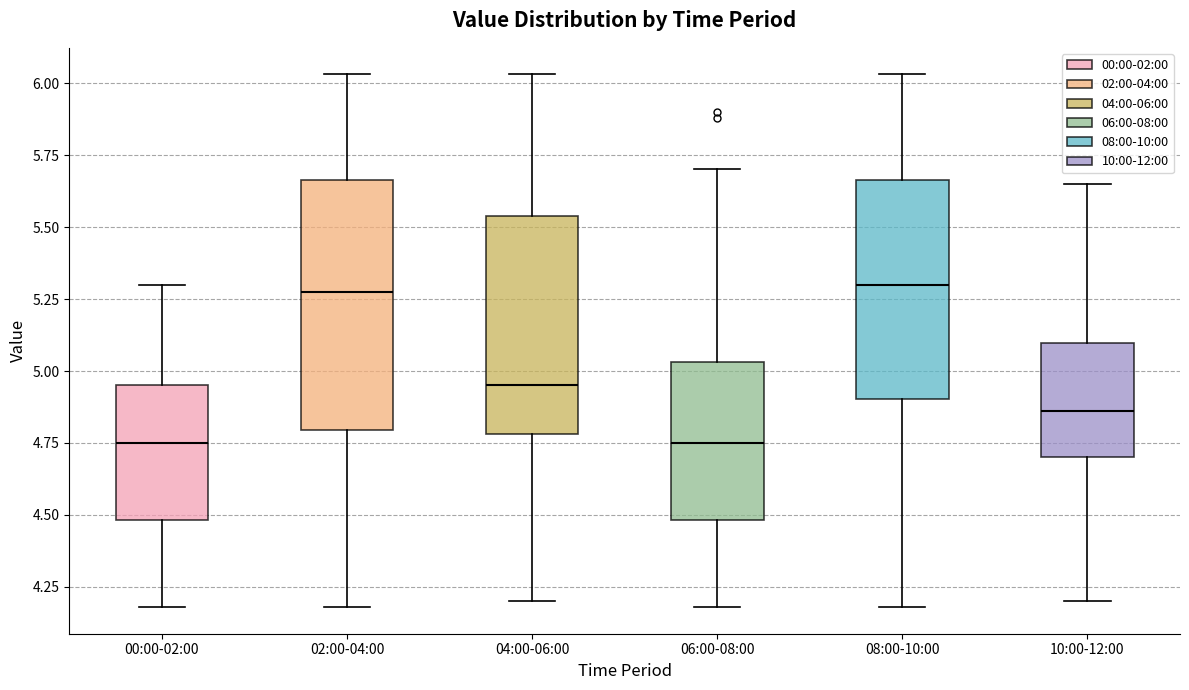

Reading left to right, read every box against the y-axis: the position of its median line, the range the box covers, and the ends of its whiskers. The values are not printed on the chart, so give them approximately, as read against the axis.

00:00-02:00: median 4.75, box 4.50 to 4.95, whiskers 4.20 to 5.30
02:00-04:00: median 5.30, box 4.80 to 5.65, whiskers 4.20 to 6.05
04:00-06:00: median 4.95, box 4.80 to 5.55, whiskers 4.20 to 6.05
06:00-08:00: median 4.75, box 4.50 to 5.05, whiskers 4.20 to 5.70
08:00-10:00: median 5.30, box 4.90 to 5.65, whiskers 4.20 to 6.05
10:00-12:00: median 4.85, box 4.70 to 5.10, whiskers 4.20 to 5.65